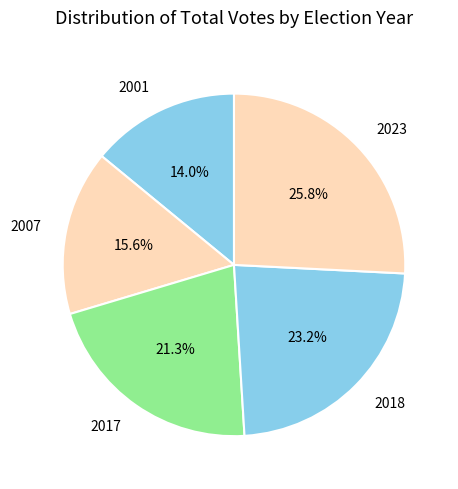

Is it true that 2001 is 6% of the pie?

False